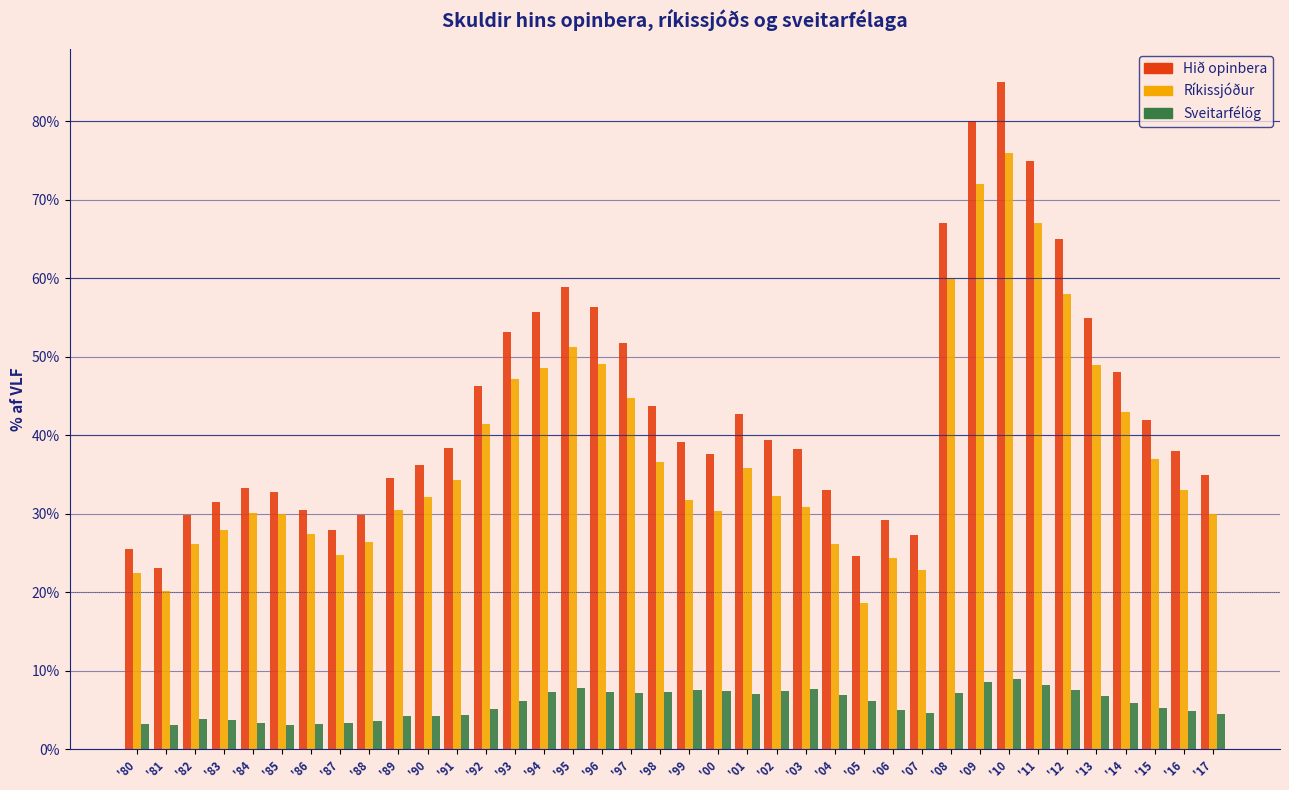

Rank the series at '15 from lowest to highest value.

Sveitarfélög, Ríkissjóður, Hið opinbera